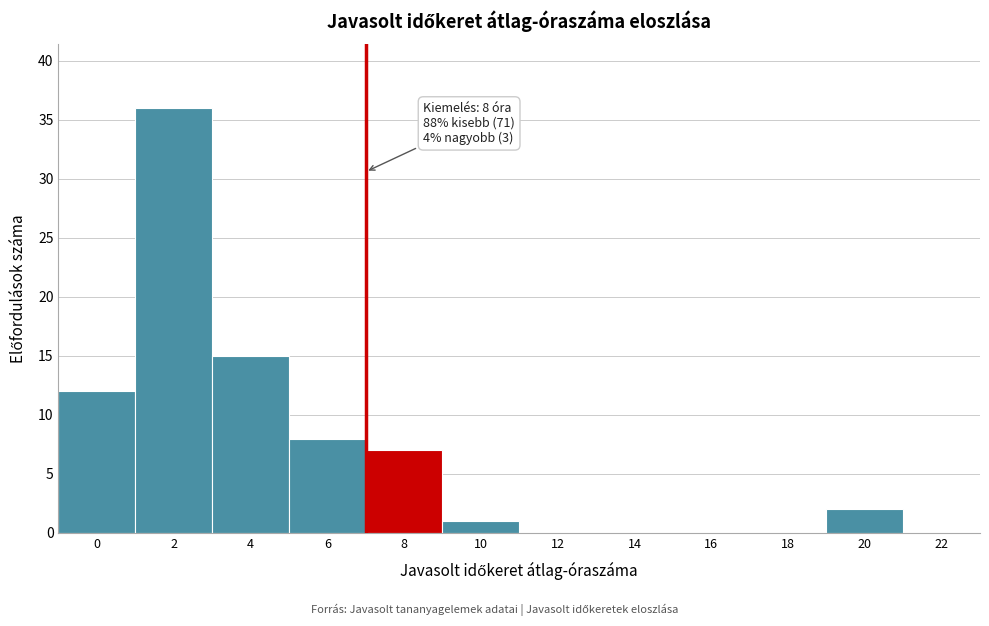

Reading left to right, what are all the values shown in this chart?

0=12	2=36	4=15	6=8	8=7	10=1	12=0	14=0	16=0	18=0	20=2	22=0